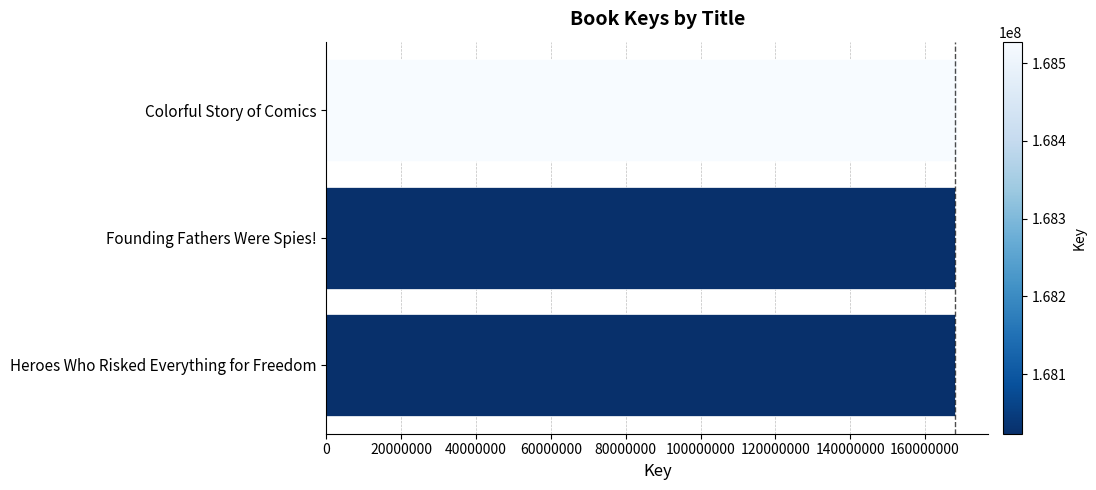

What is the average value?

168191549